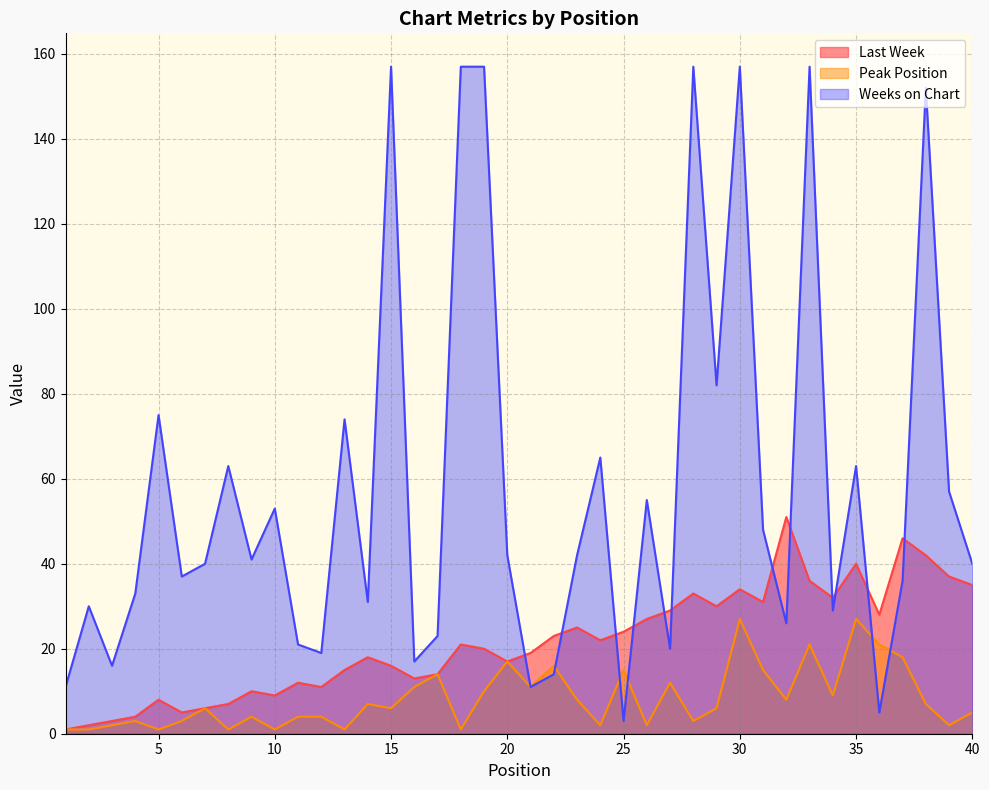

What is the sum of the Last Week values at 5 and 31?

39